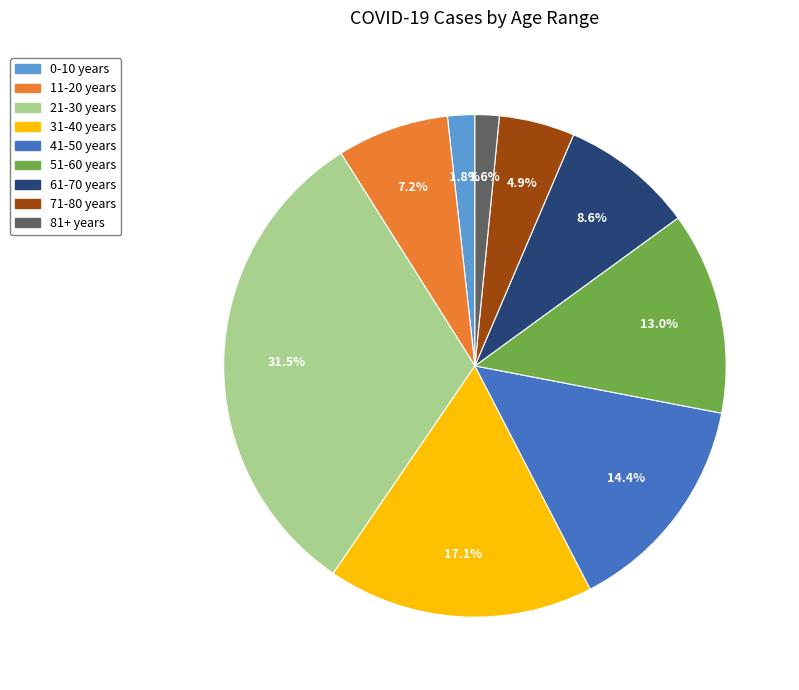

Between 61-70 years and 71-80 years, which is larger?

61-70 years